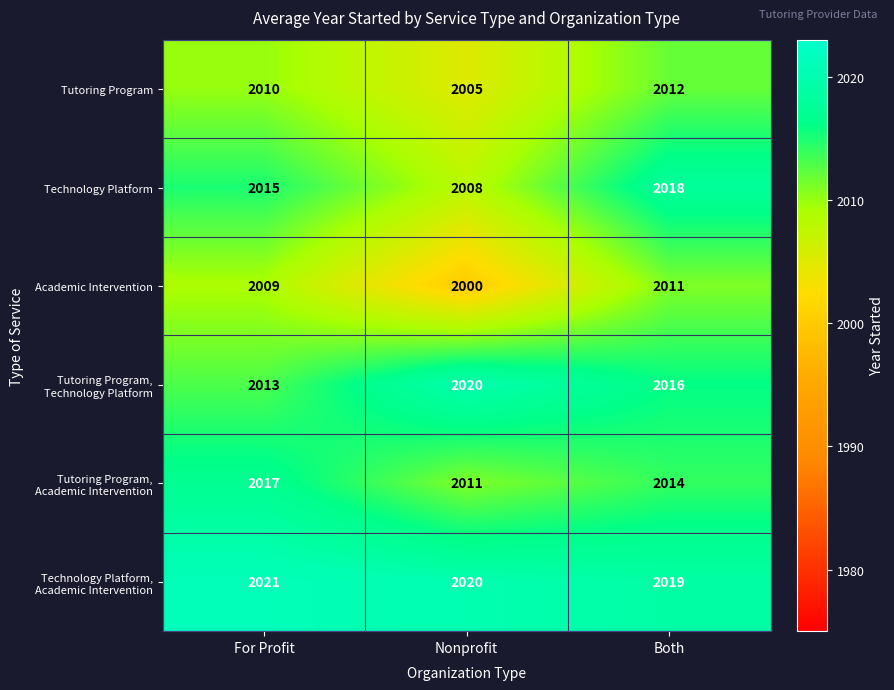

At which category is the sum across all series the highest?

Both